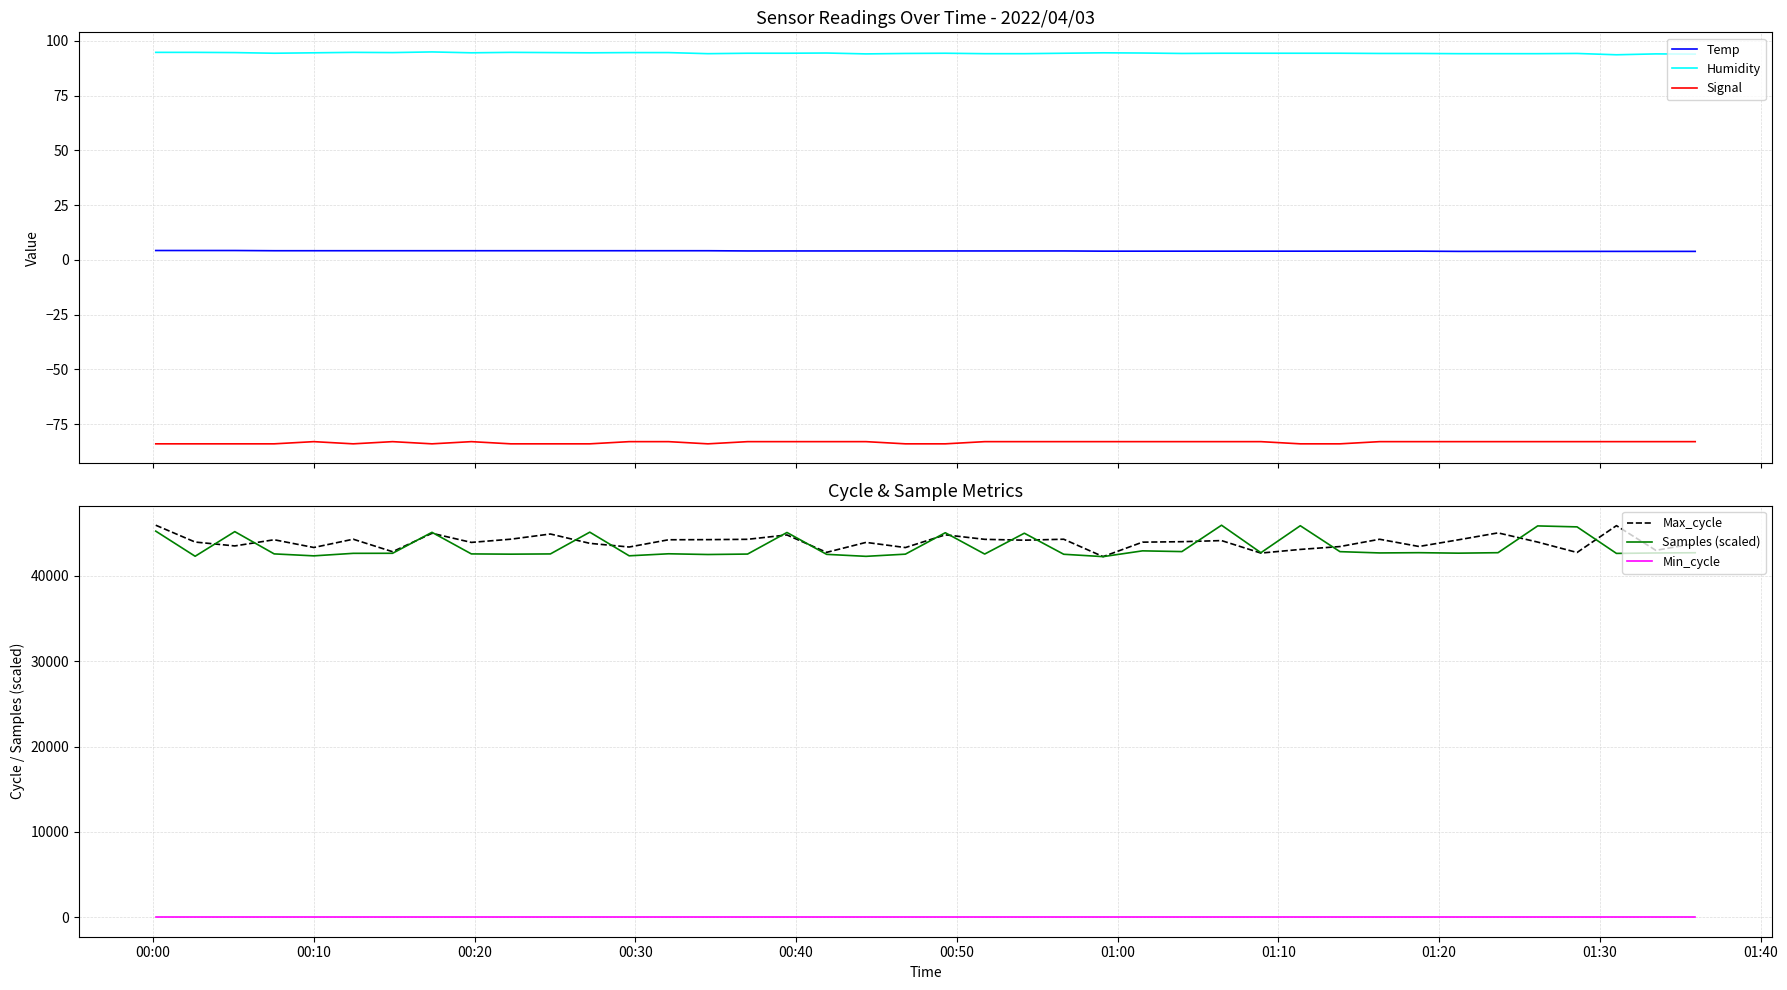

True or false: Signal and Humidity cross at least once.

False